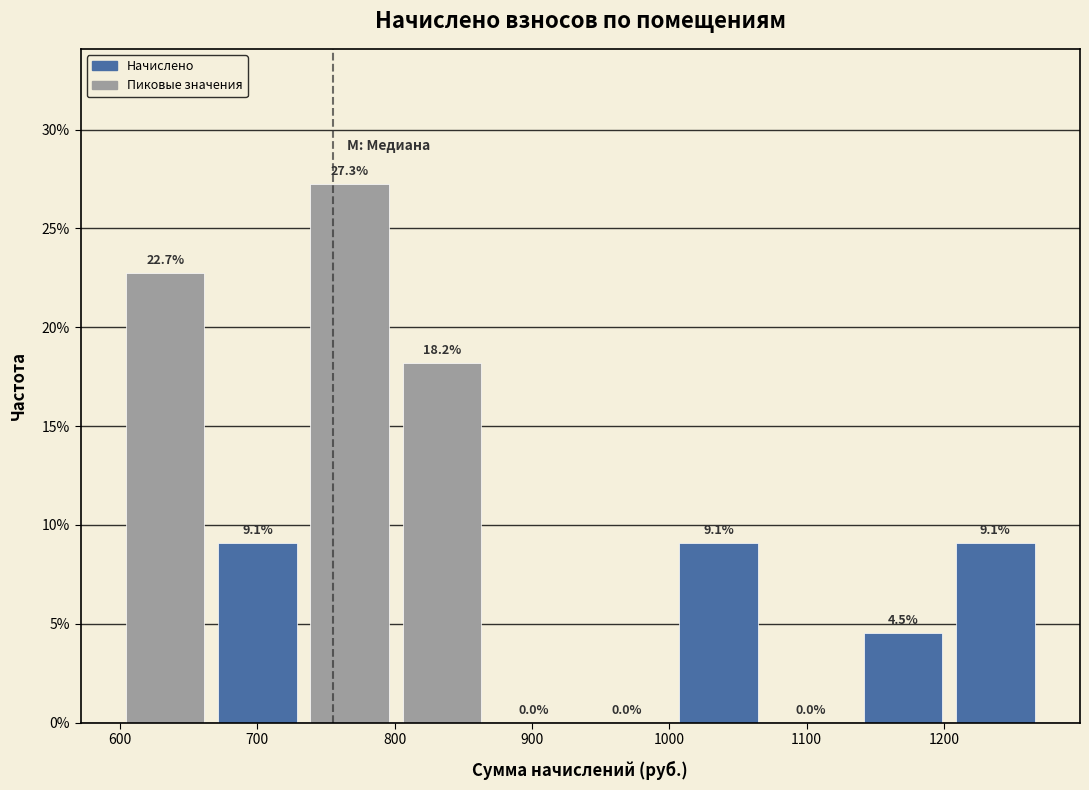

Reading left to right, transcribe this chart: for each bar, give the range it covers on the x-axis and its height. The bar edges are not printed on the chart, so give them approximately, as read against the axis.

600 to 670: 22.7
670 to 740: 9.1
740 to 810: 27.3
810 to 870: 18.2
870 to 940: 0.0
940 to 1010: 0.0
1010 to 1070: 9.1
1070 to 1140: 0.0
1140 to 1210: 4.5
1210 to 1280: 9.1